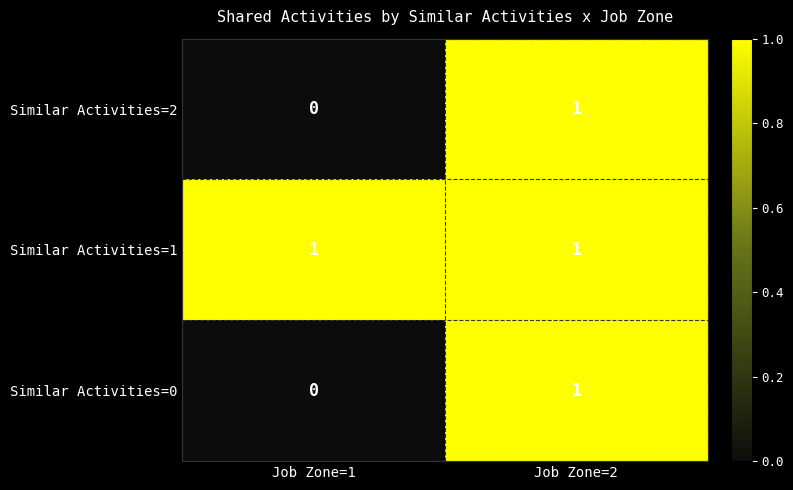

Is it true that Similar Activities=1 equals 1 at Job Zone=2?

True